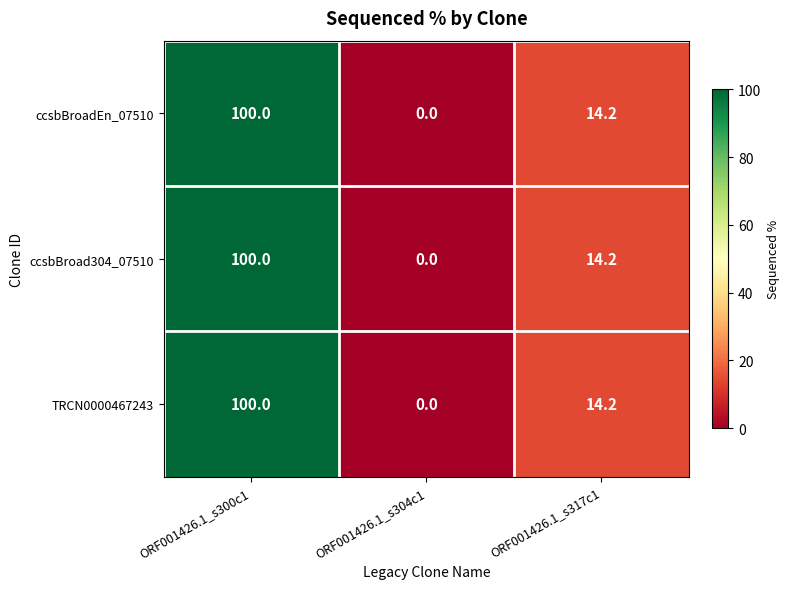

Is it true that ccsbBroad304_07510 equals 7.6 at ORF001426.1_s317c1?

False